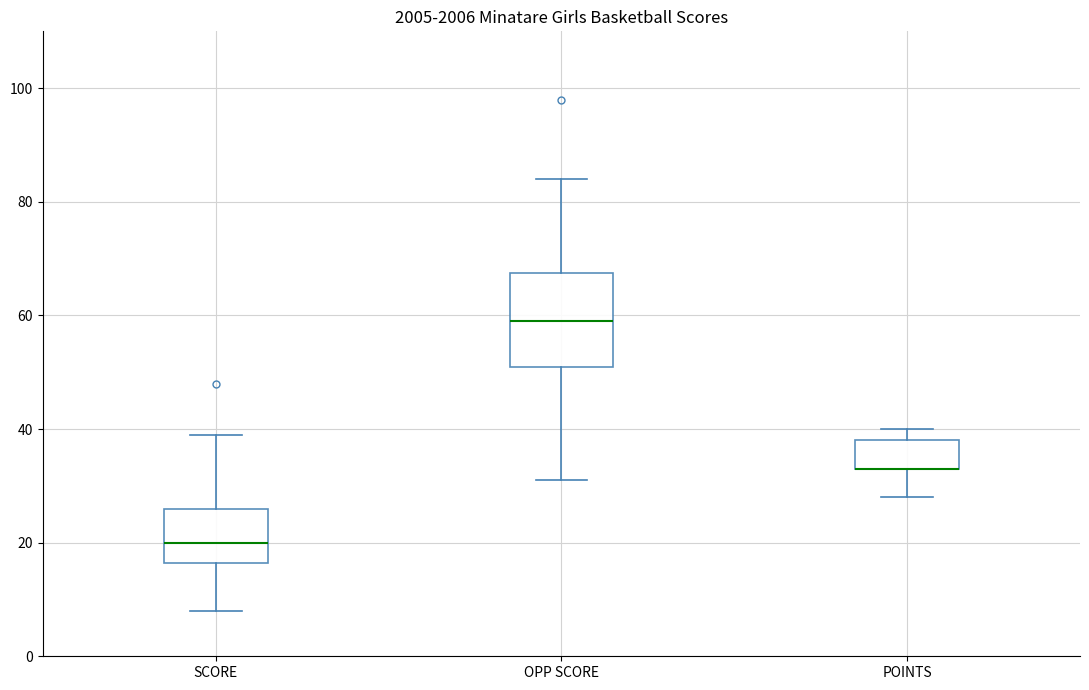

Reading left to right, read every box against the y-axis: the position of its median line, the range the box covers, and the ends of its whiskers. The values are not printed on the chart, so give them approximately, as read against the axis.

SCORE: median 20, box 16 to 26, whiskers 8 to 40
OPP SCORE: median 60, box 52 to 68, whiskers 32 to 84
POINTS: median 34 (drawn on the box's lower edge), box 34 to 38, whiskers 28 to 40